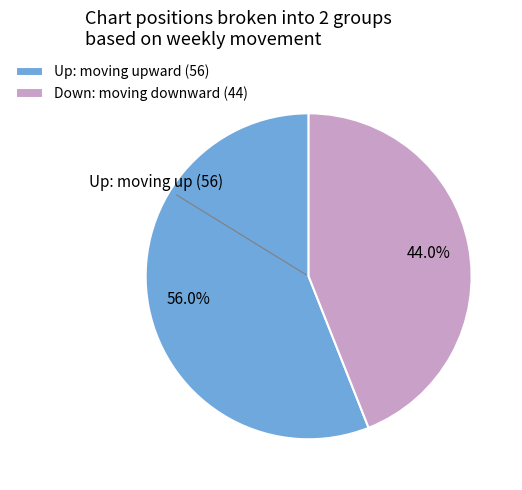

Which has a higher value, Up: moving upward (56) or Down: moving downward (44)?

Up: moving upward (56)